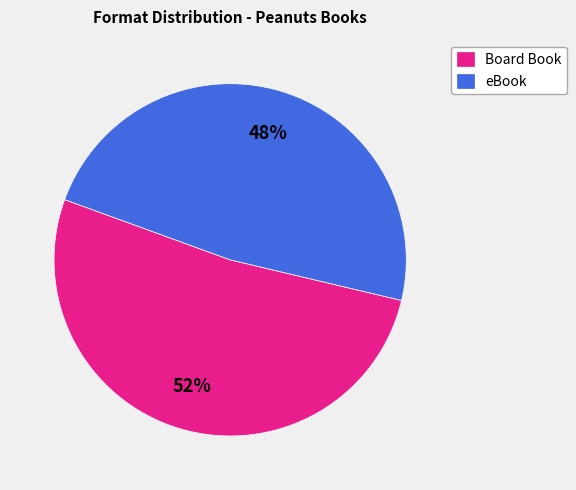

Do Board Book and eBook together represent more than half of the pie?

Yes